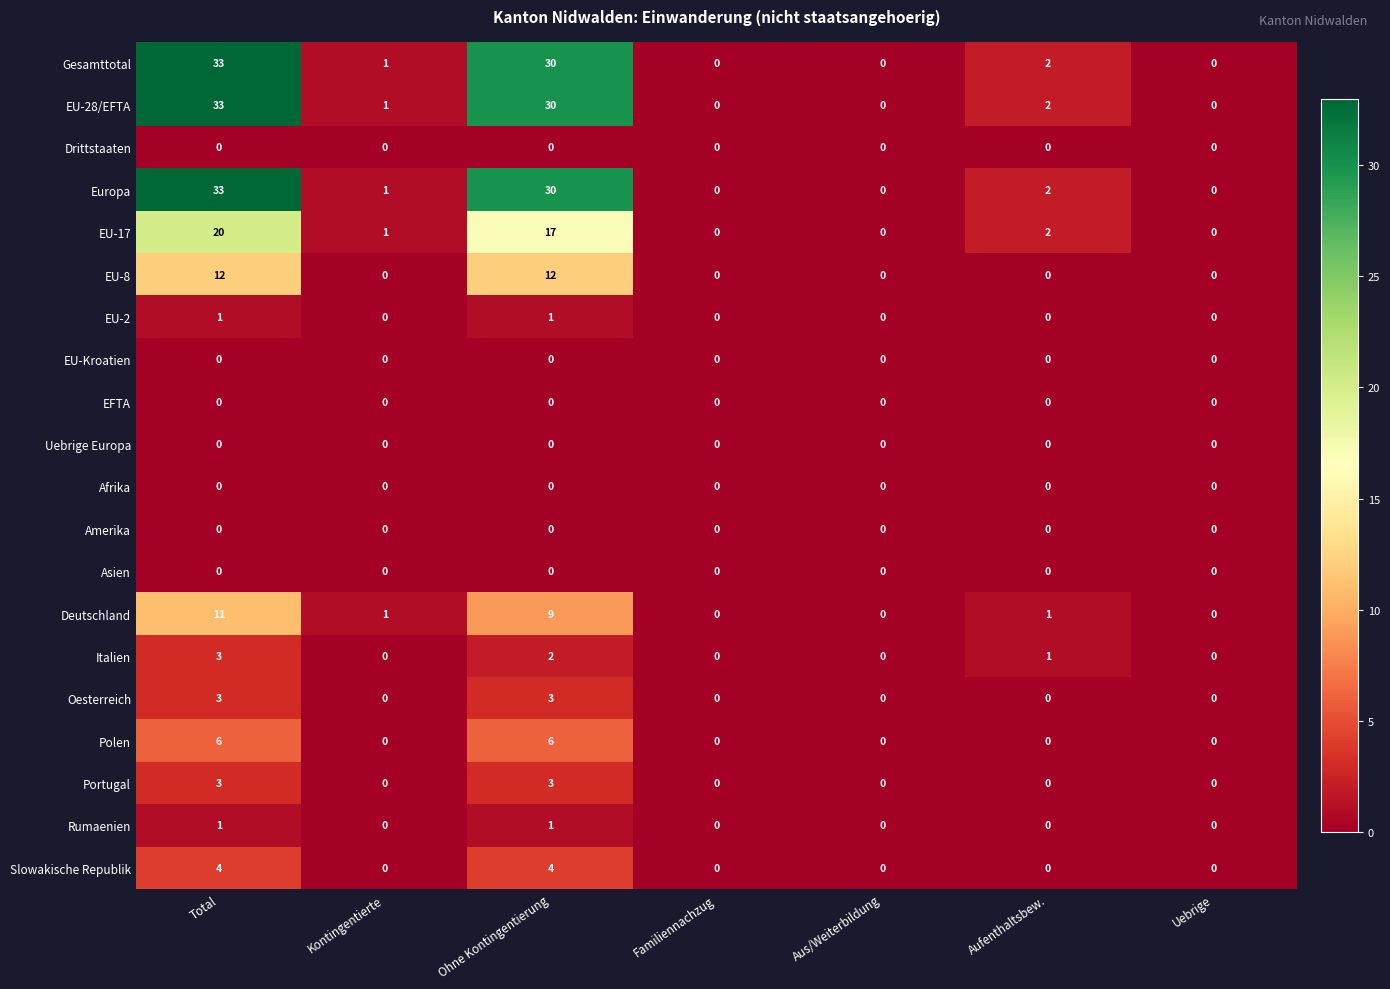

What is the average value of the Gesamttotal series?

9